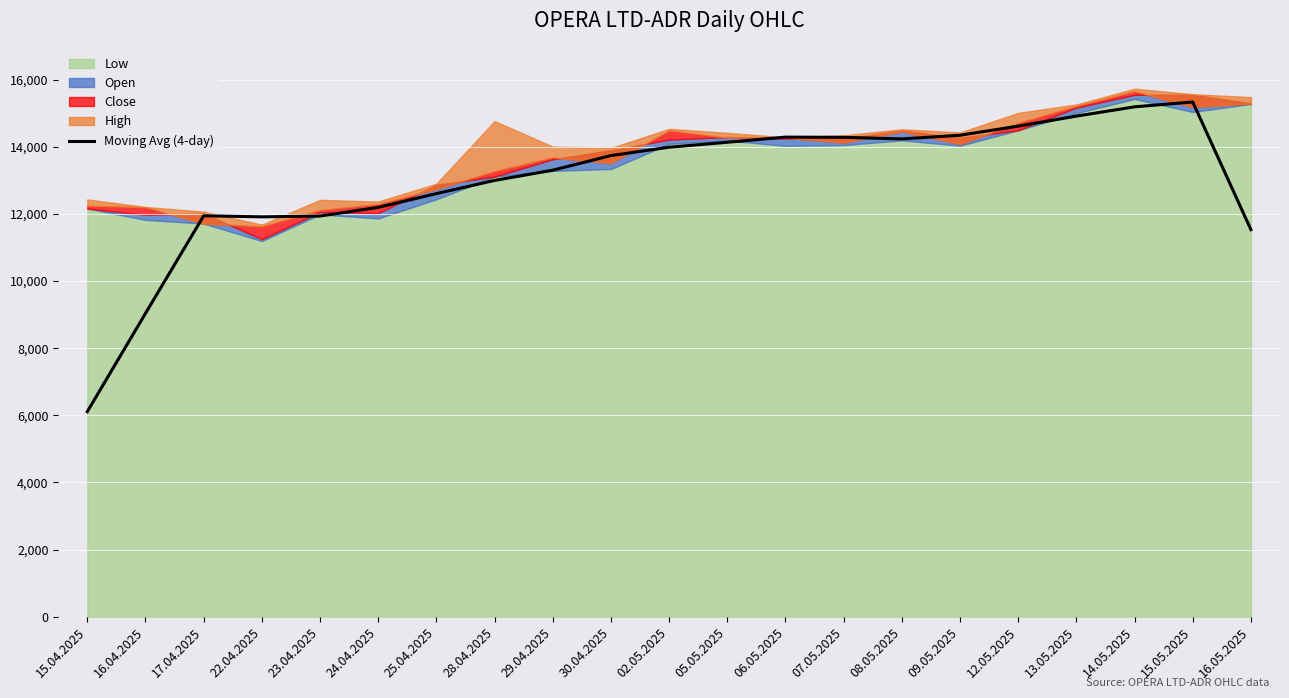

How many interior local valleys (lower than both neighbors) does the data have?

2